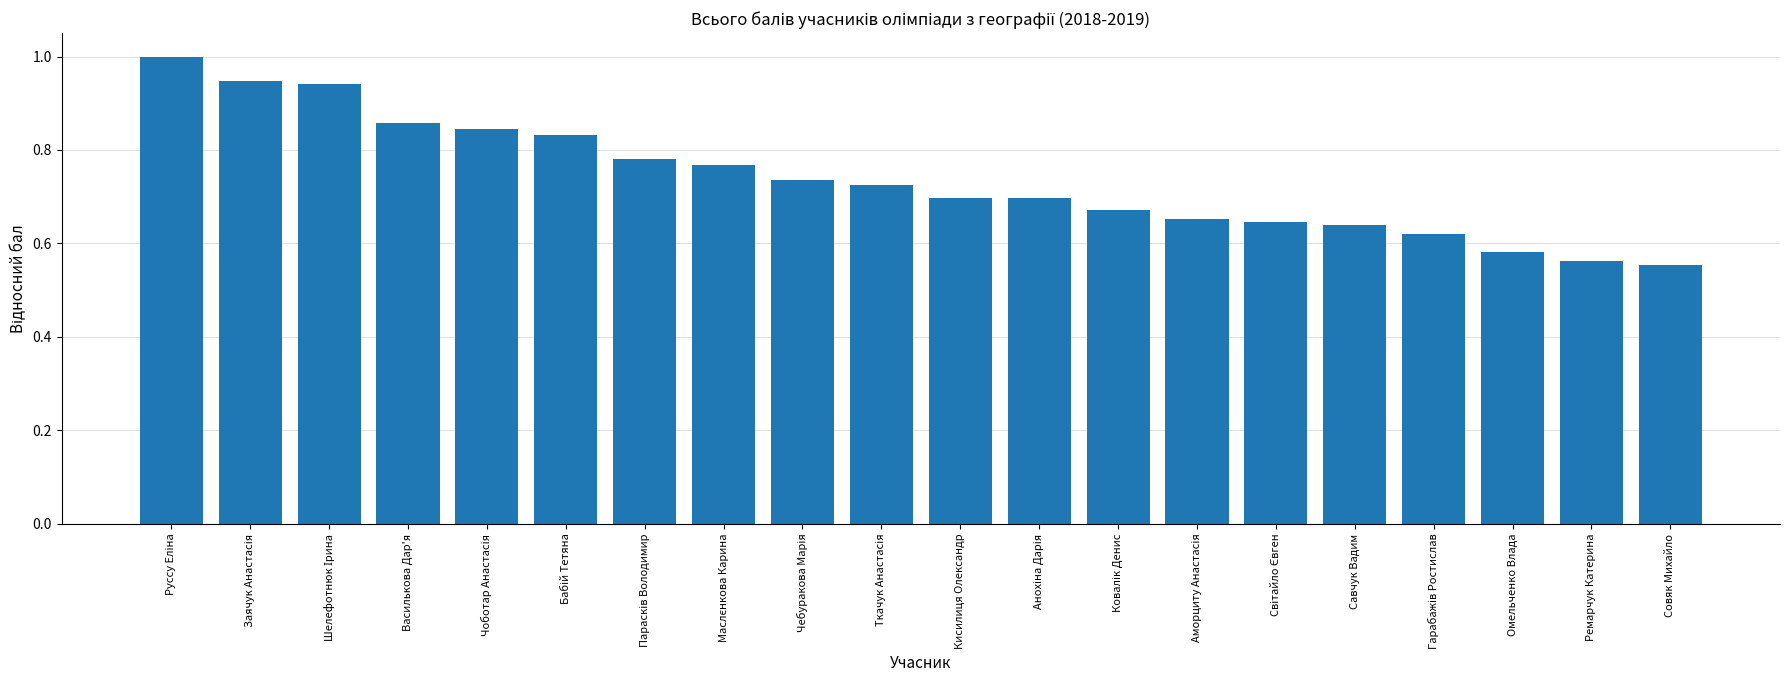

What is the maximum value shown in the chart?

1.0